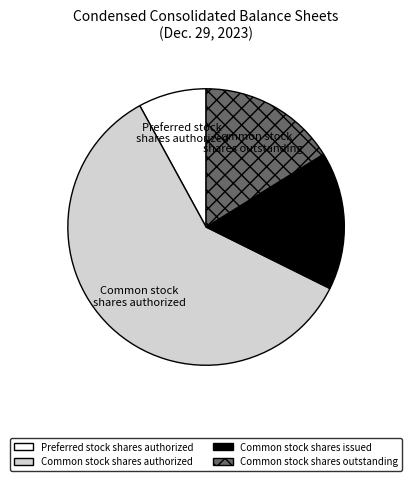

Is it true that Preferred stock shares authorized is 1% of the pie?

False